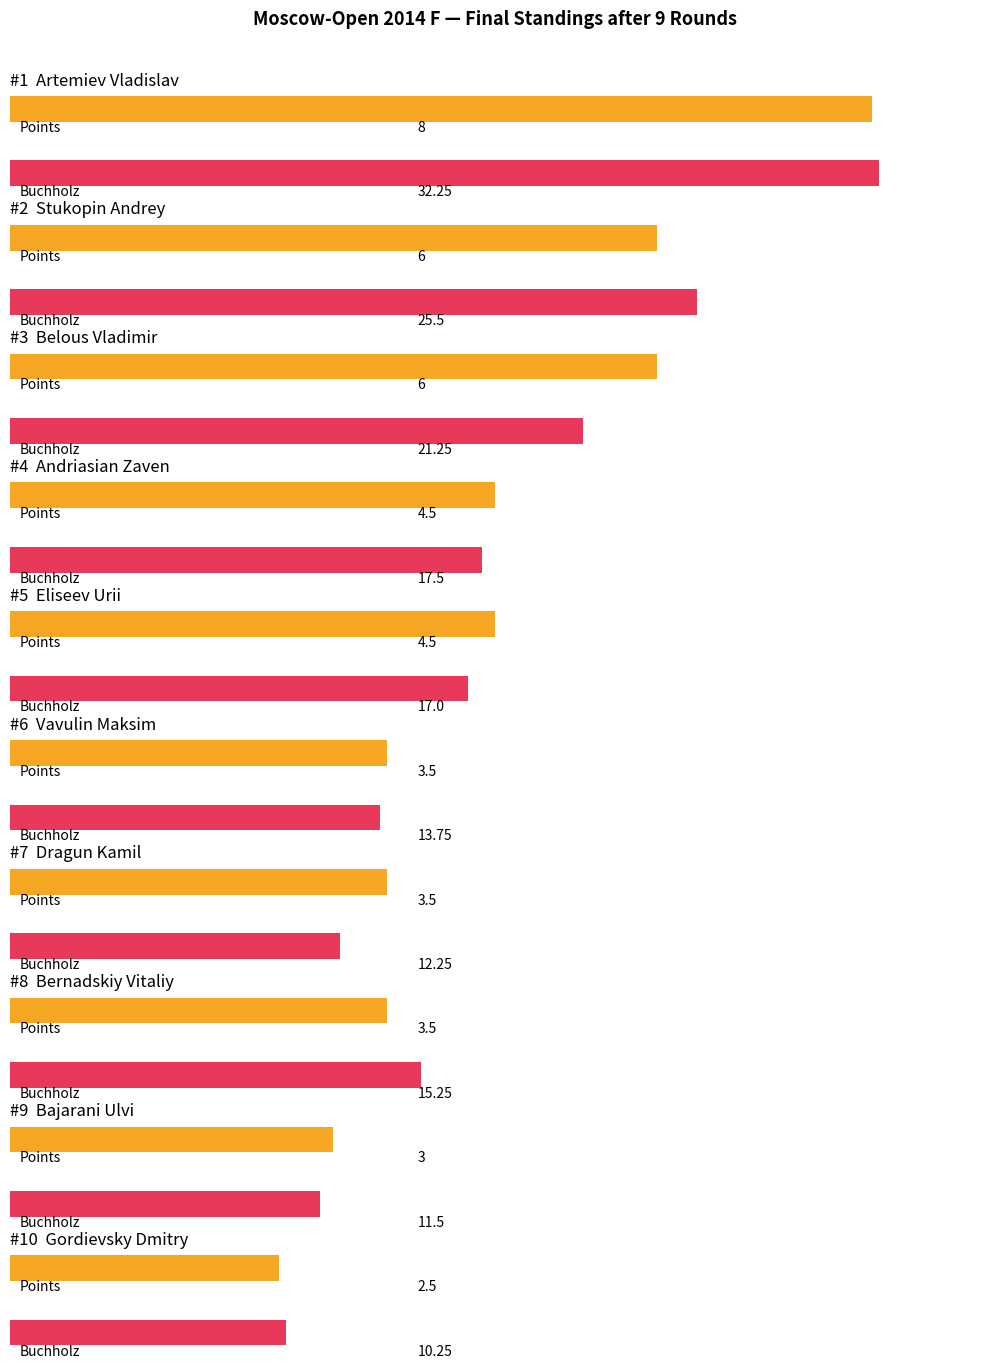

What is the minimum value shown in the chart?

2.5